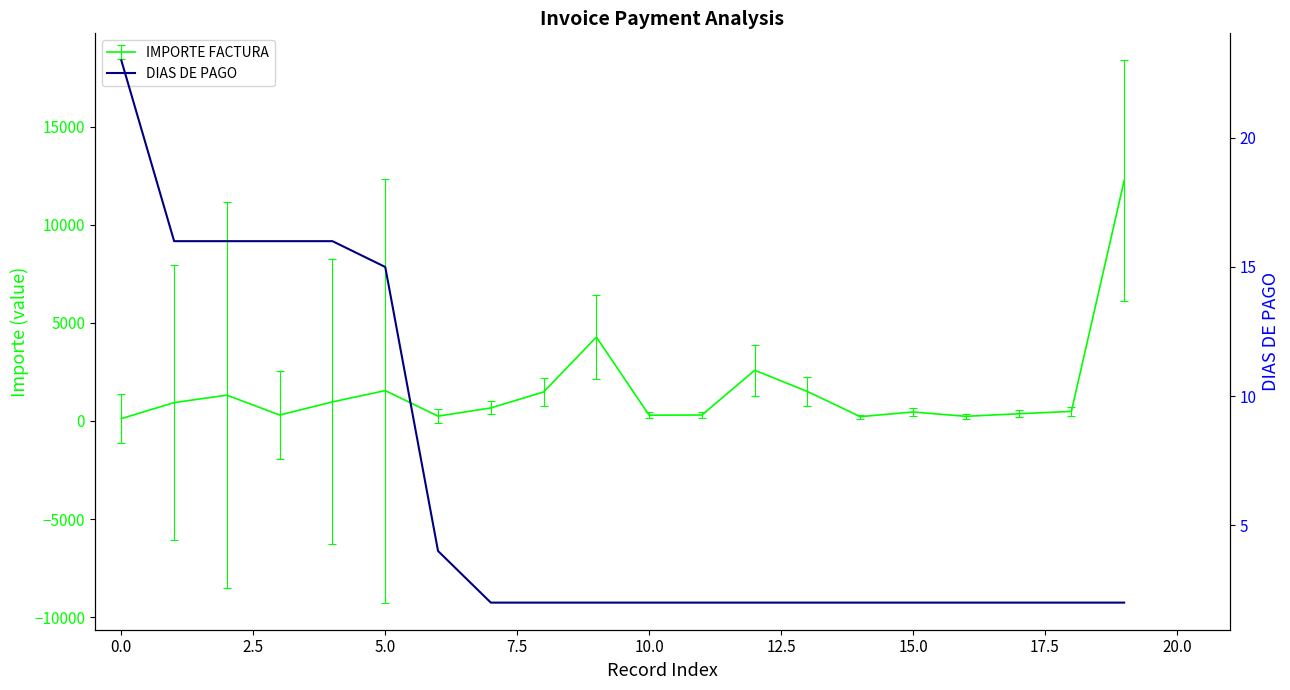

Is this an area chart (filled region under the line)?

No